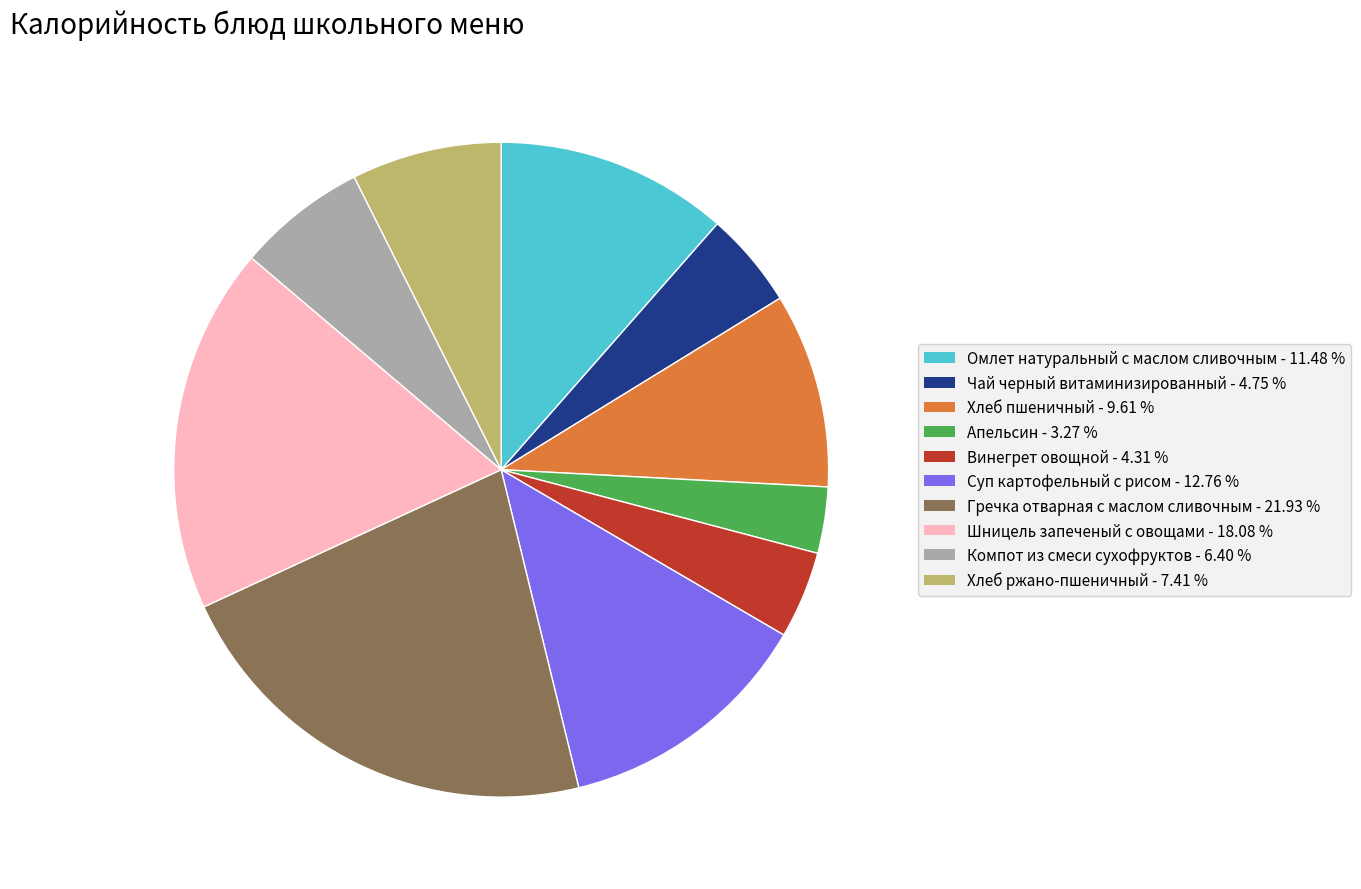

Which has a higher value, Суп картофельный с рисом - 12.76 % or Хлеб пшеничный - 9.61 %?

Суп картофельный с рисом - 12.76 %